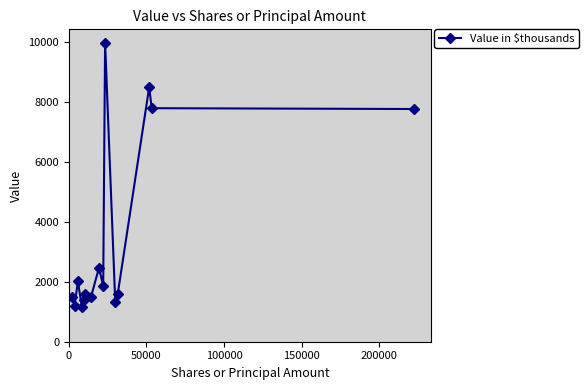

True or false: the data has more than 2 interior local peaks.

True